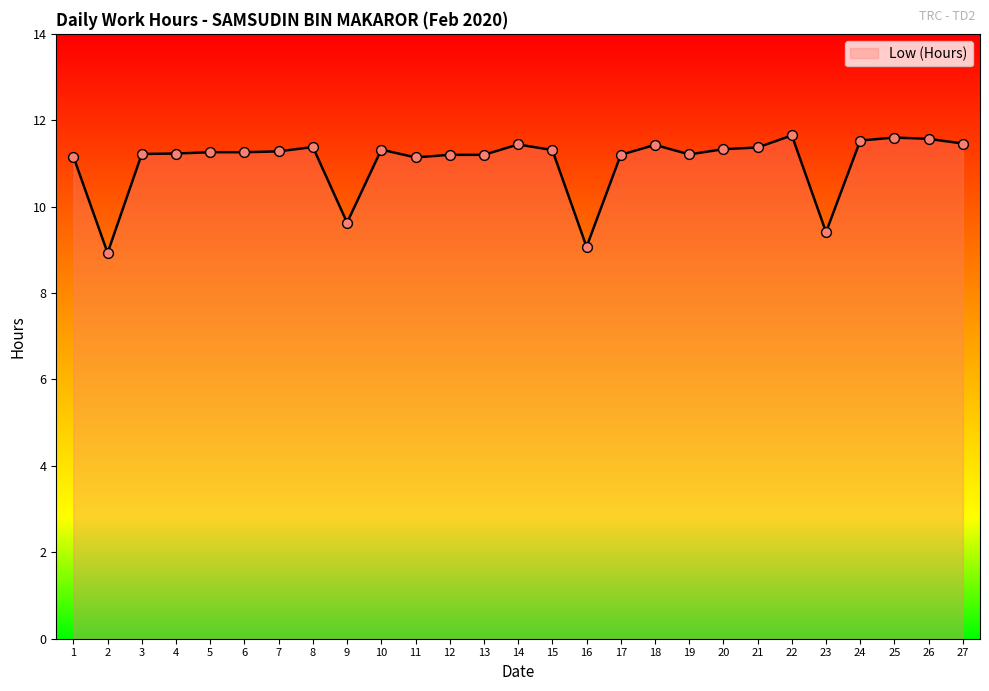

Between 1 and 10, which is larger?

10